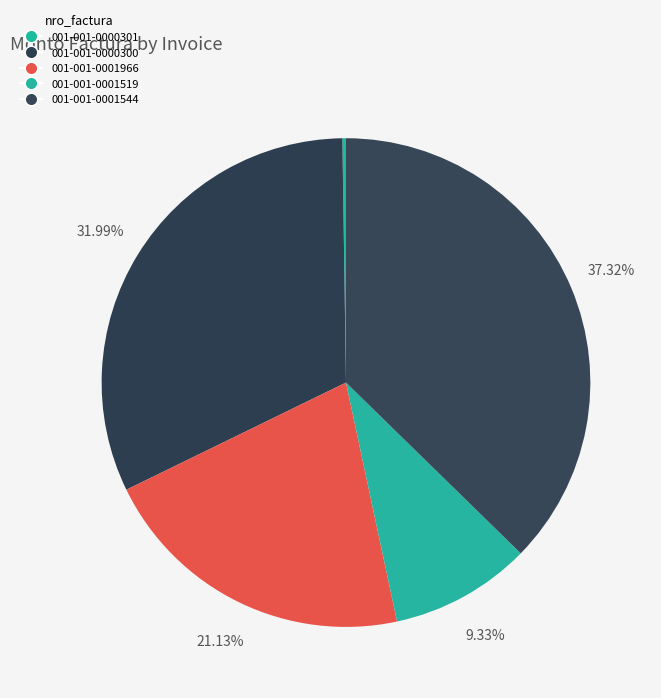

To the nearest percent, what is the difference between the largest and smallest slice percentages?

37%